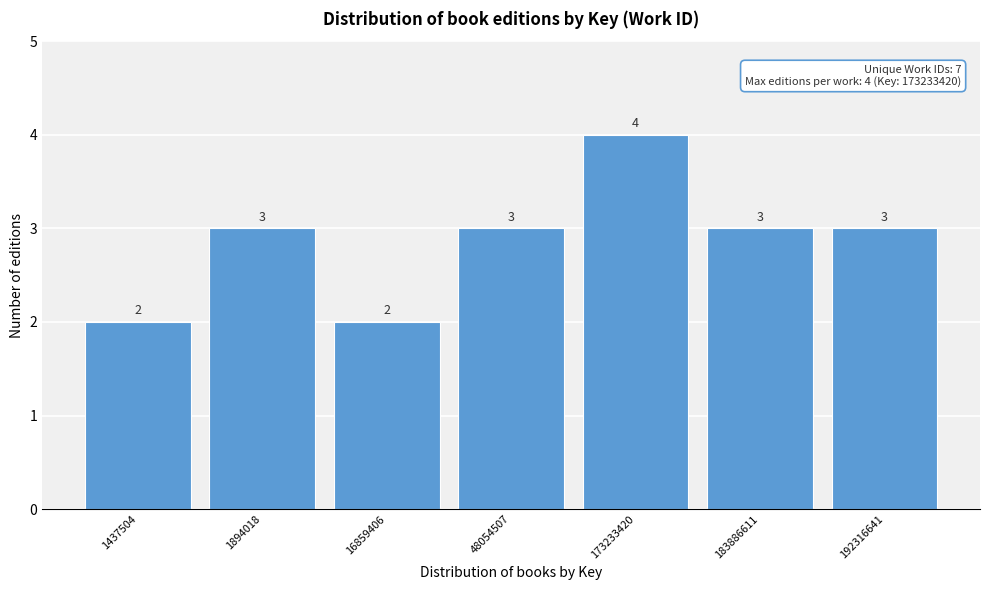

Reading left to right, extract all data points from this chart.

2	3	2	3	4	3	3